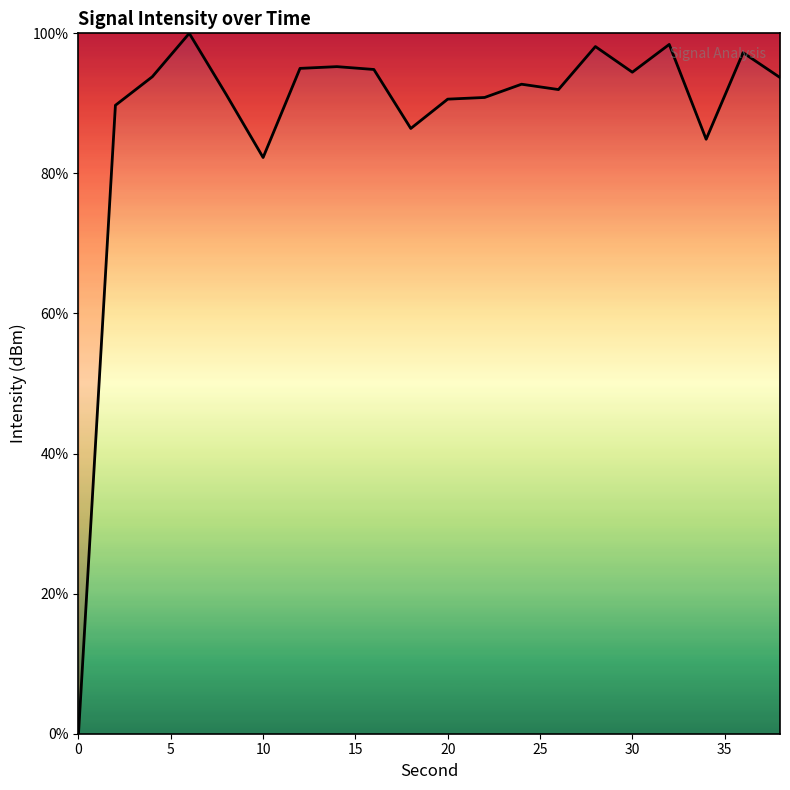

What is the greatest value displayed?

100.0